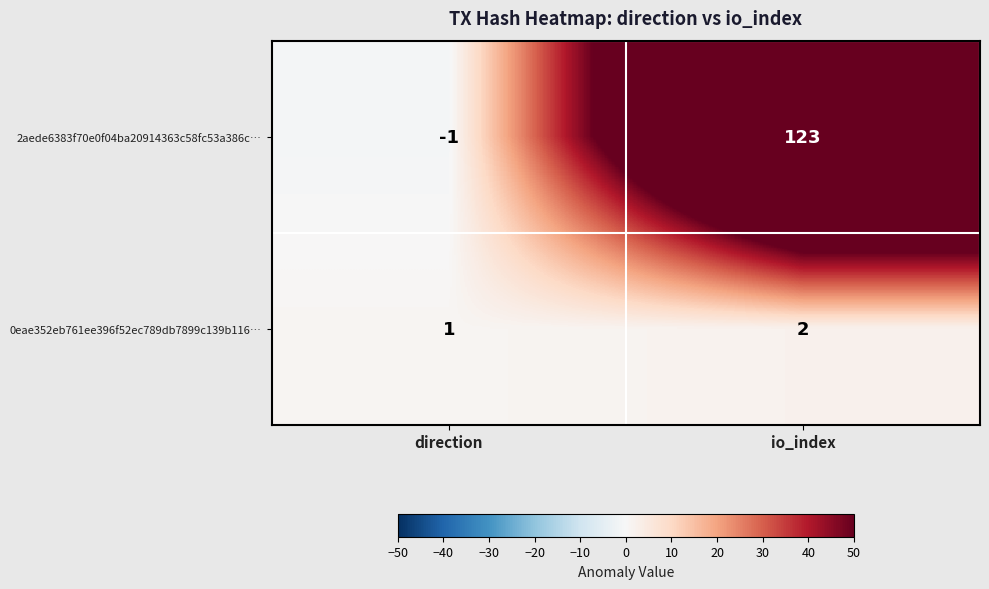

Count the number of categories in the chart.

2